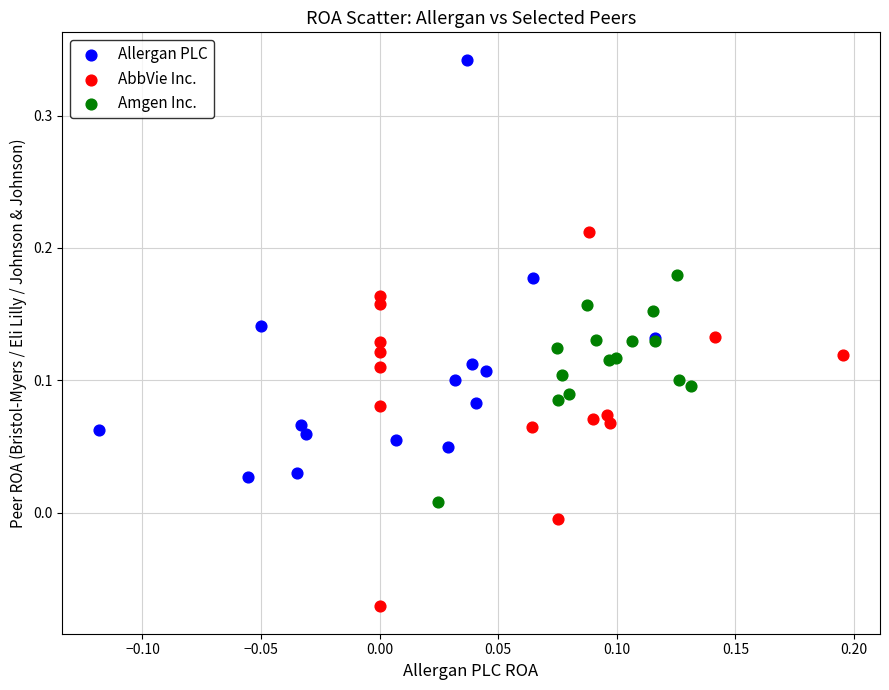

Which series reaches the minimum Y coordinate?

AbbVie Inc.